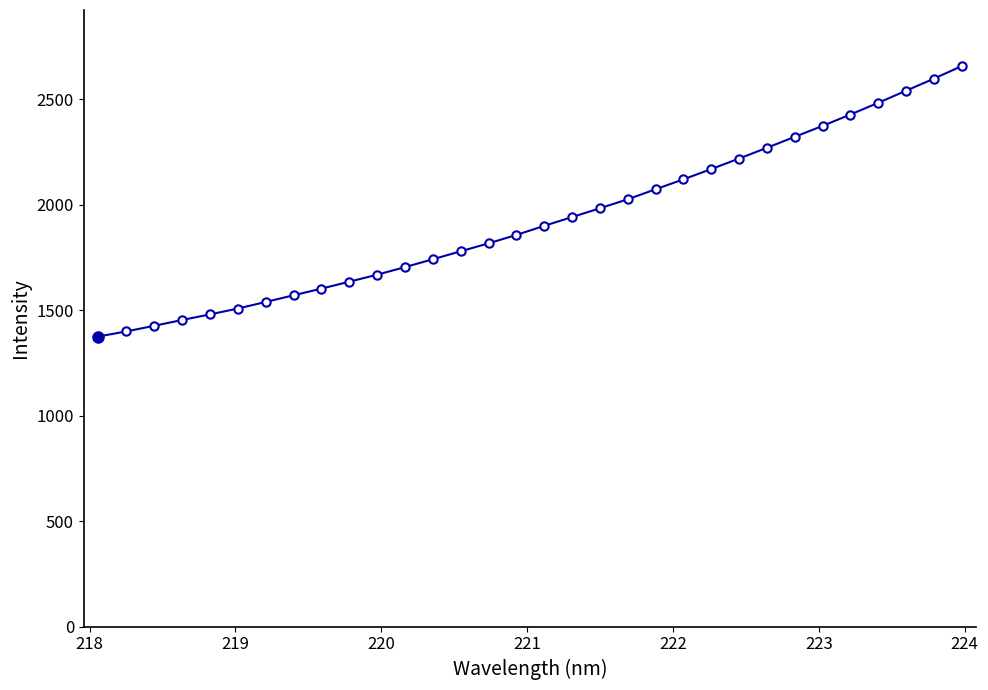

What is the value of the 13th point from the left?

1740.9